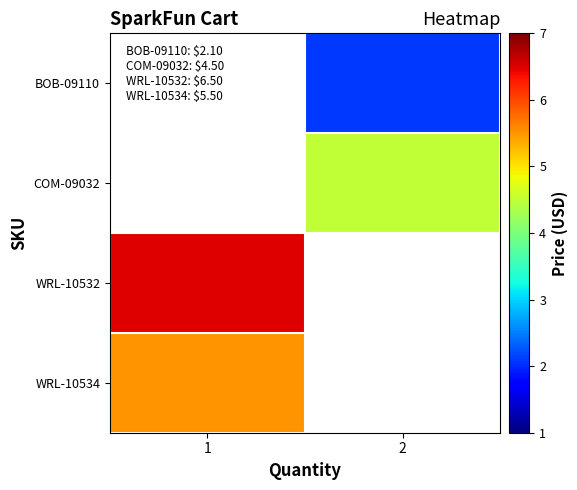

What is the minimum value shown in the chart?

2.1